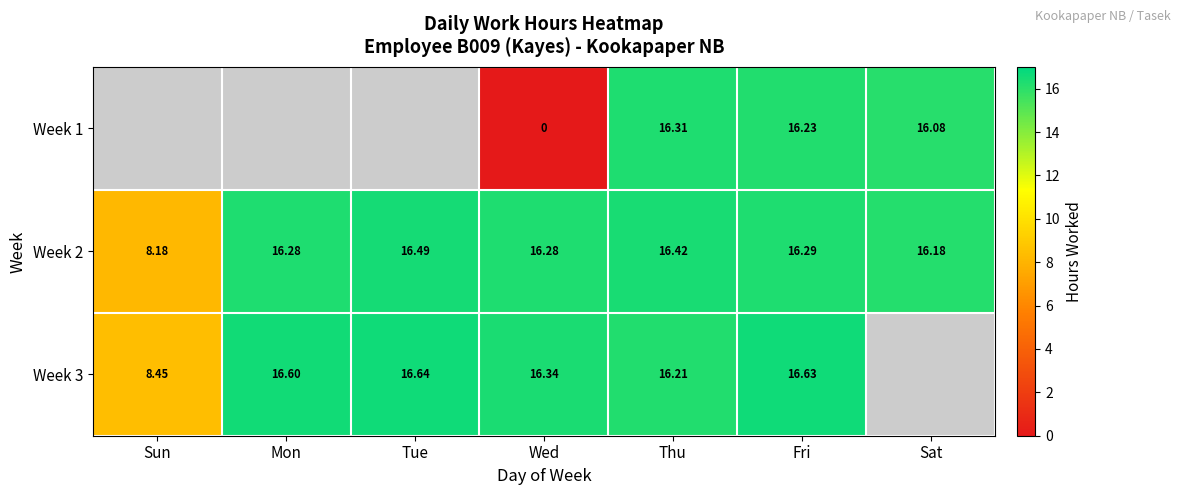

How many data points does each series have?

7